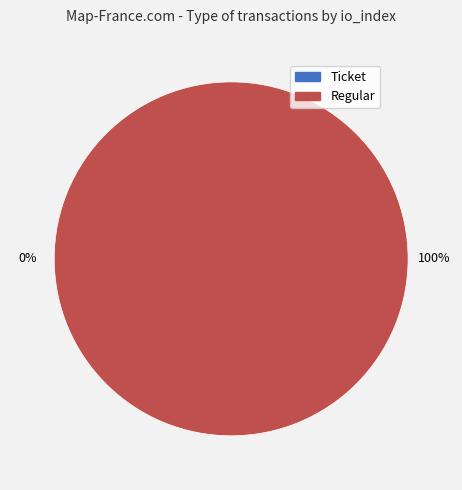

The Regular (index 42) slice represents 99% of the pie. True or false?

False